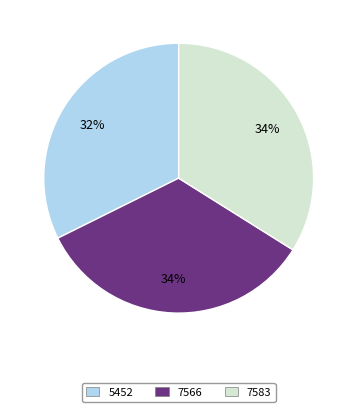

Is it true that 7566 is 22% of the pie?

False